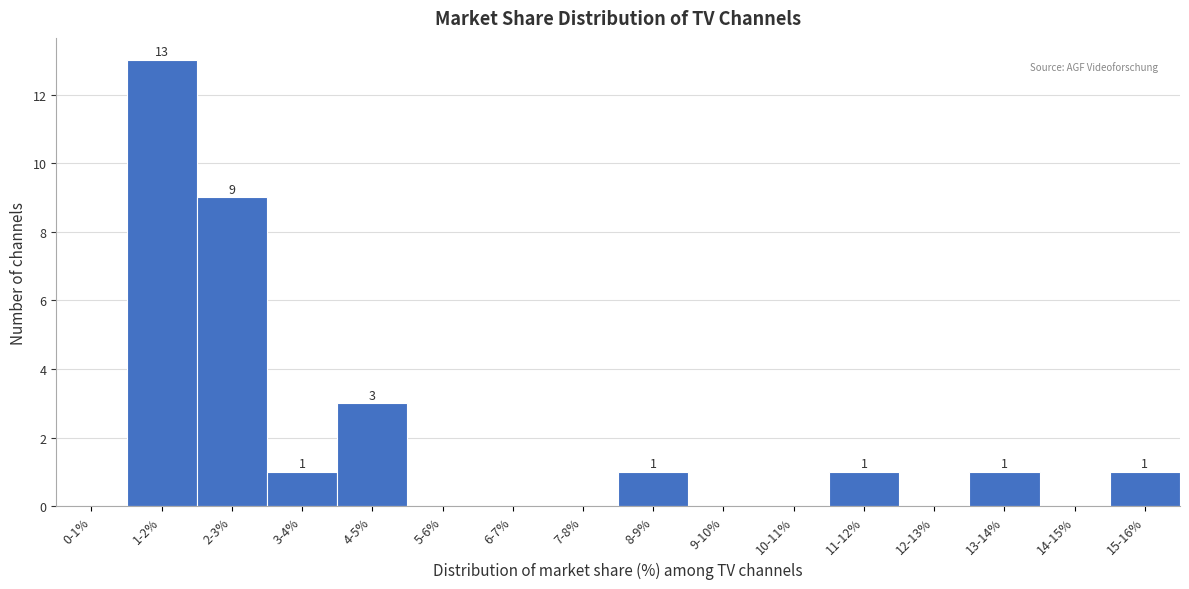

Reading right to left, list all the values displayed in this chart.

15-16%=1	14-15%=0	13-14%=1	12-13%=0	11-12%=1	10-11%=0	9-10%=0	8-9%=1	7-8%=0	6-7%=0	5-6%=0	4-5%=3	3-4%=1	2-3%=9	1-2%=13	0-1%=0